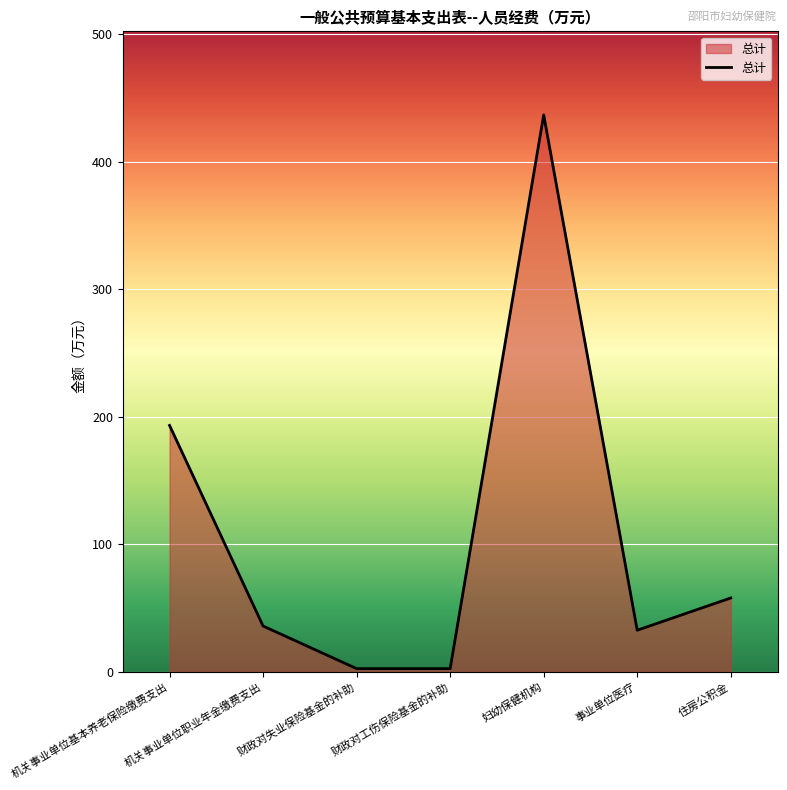

What is the difference between the maximum and minimum values?

434.1